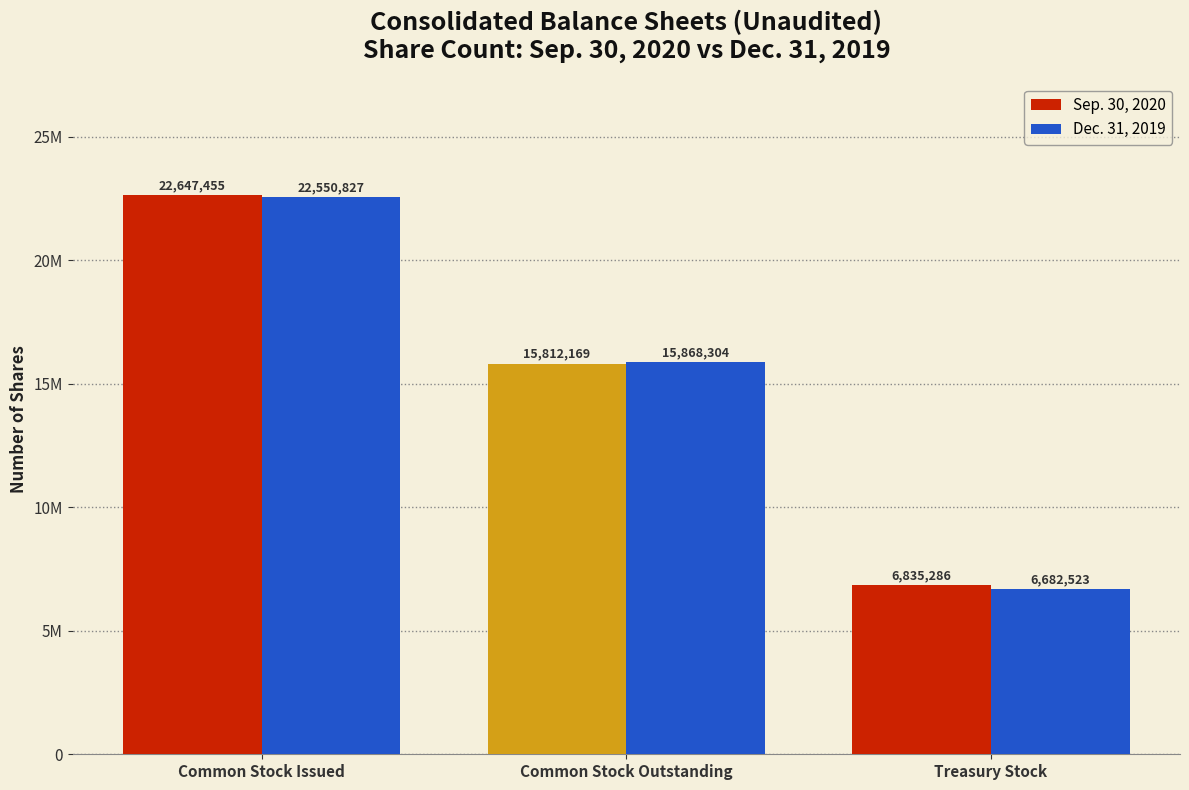

What is the label of the 2nd bar from the left?

Common Stock Outstanding